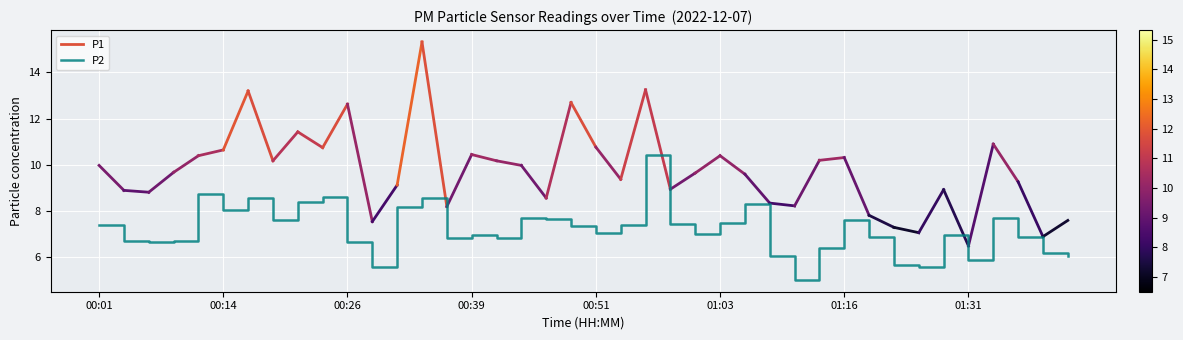

What is the minimum value shown in the chart?

5.0